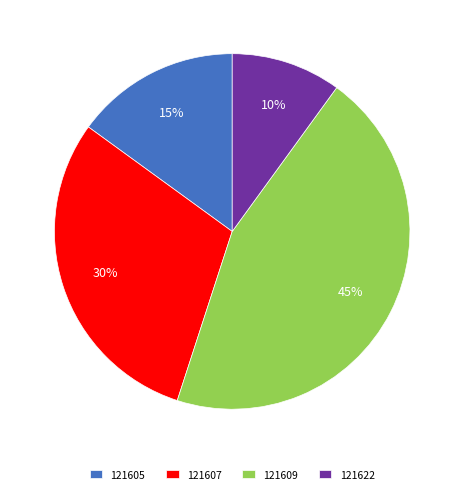

Combined, do 121607 and 121622 account for over 50%?

No